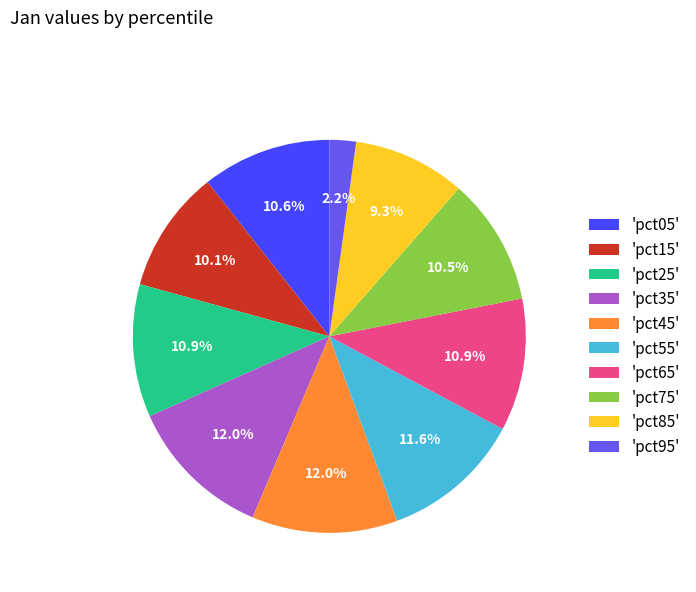

Does any single category account for the majority?

No